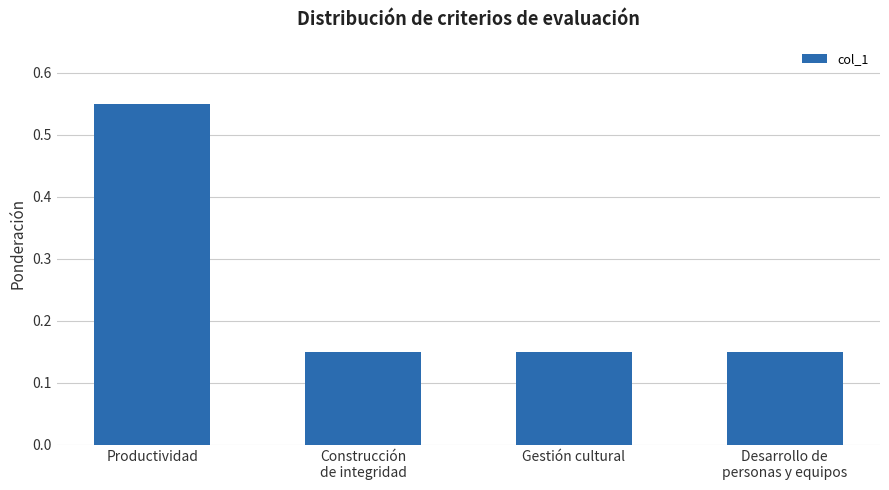

Does the chart contain any negative values?

No